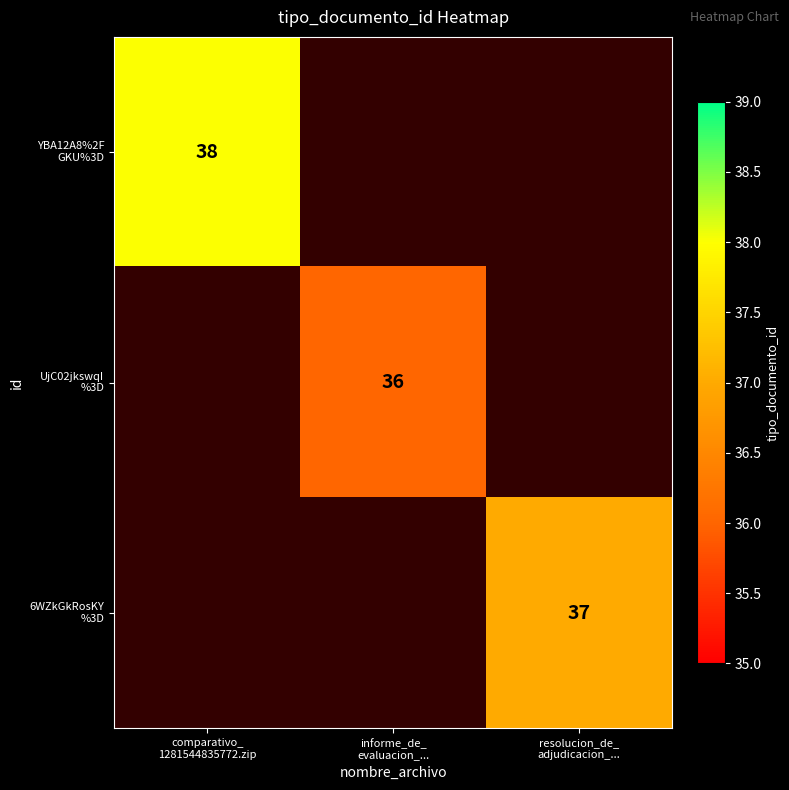

What is the maximum value for YBA12A8%2F GKU%3D?

38.0